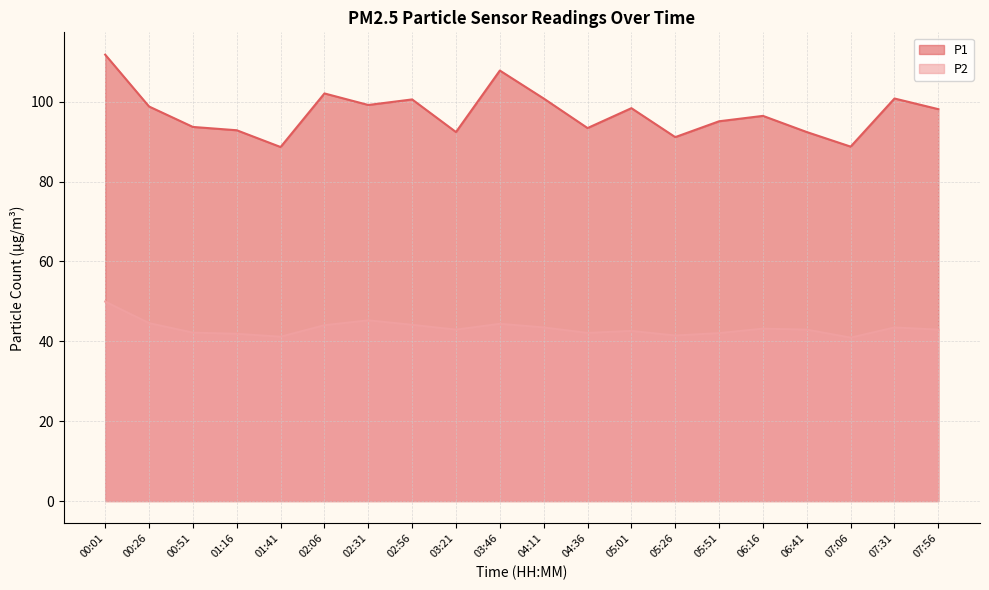

In P2, how many points are lower than both neighbors (excluding endpoints)?

5